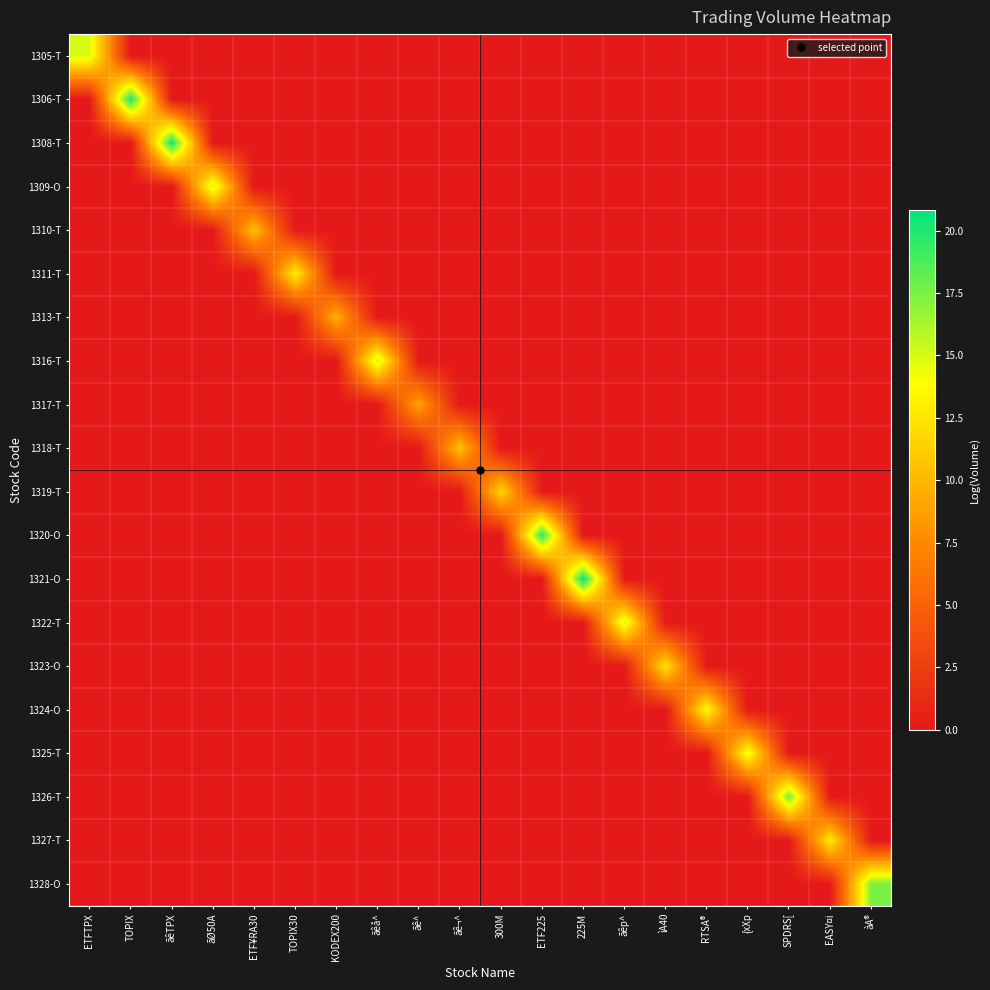

Which series has the widest spread of values?

1321-O